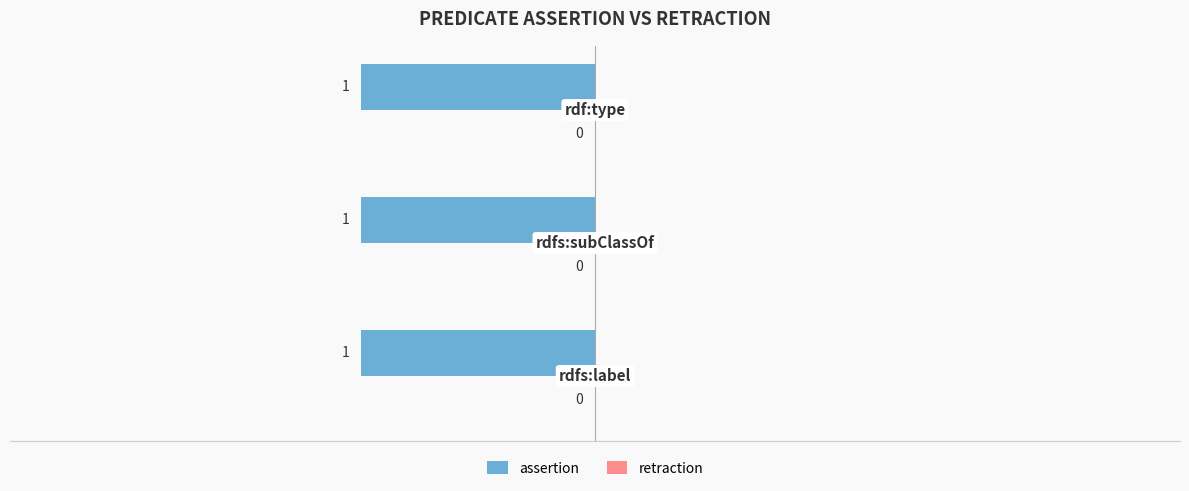

How many bars are there in each group?

2